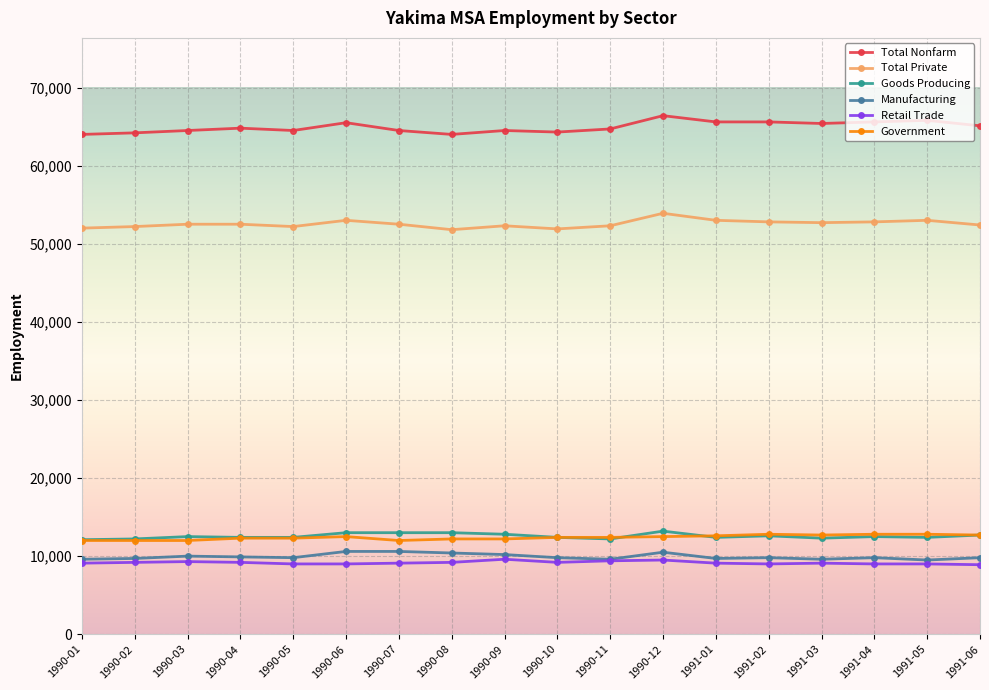

How many values in the Retail Trade series are below 9100?

6